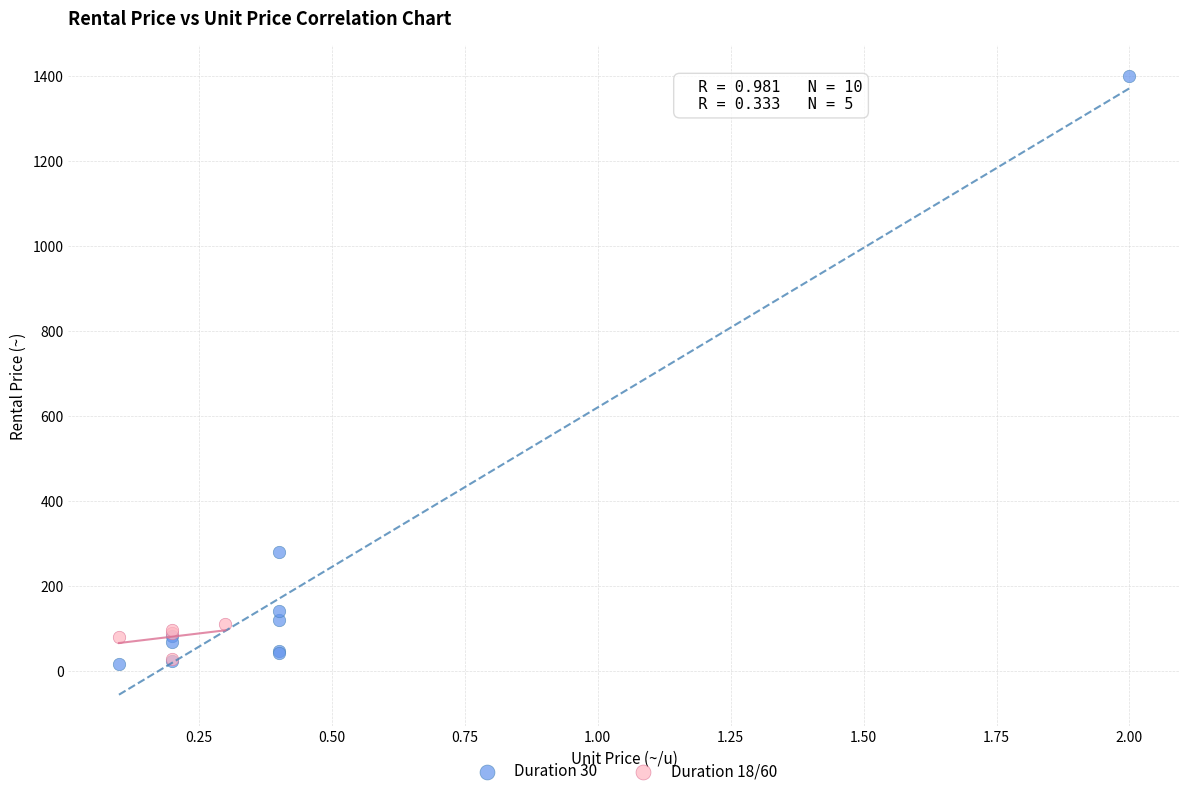

Which series has the widest spread of Y values?

Duration 30